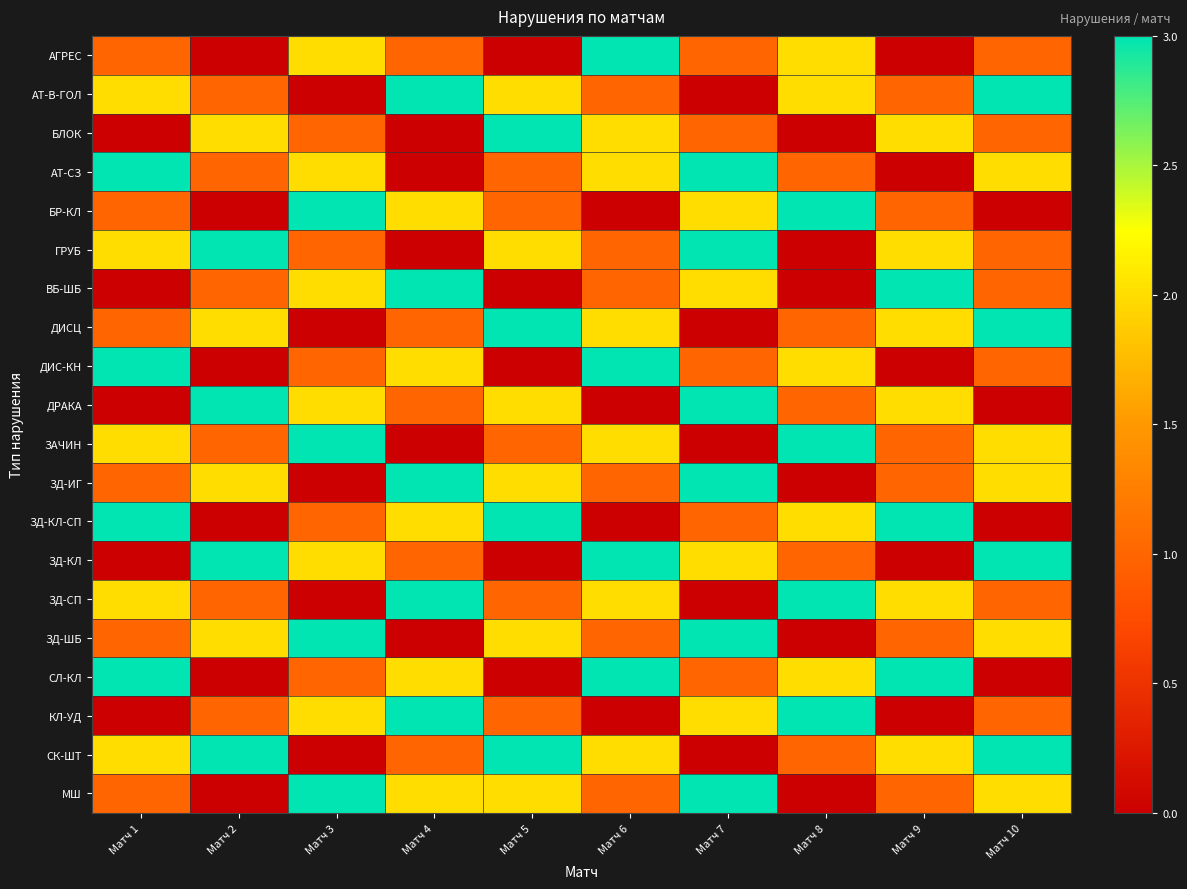

Count the number of categories in the chart.

10